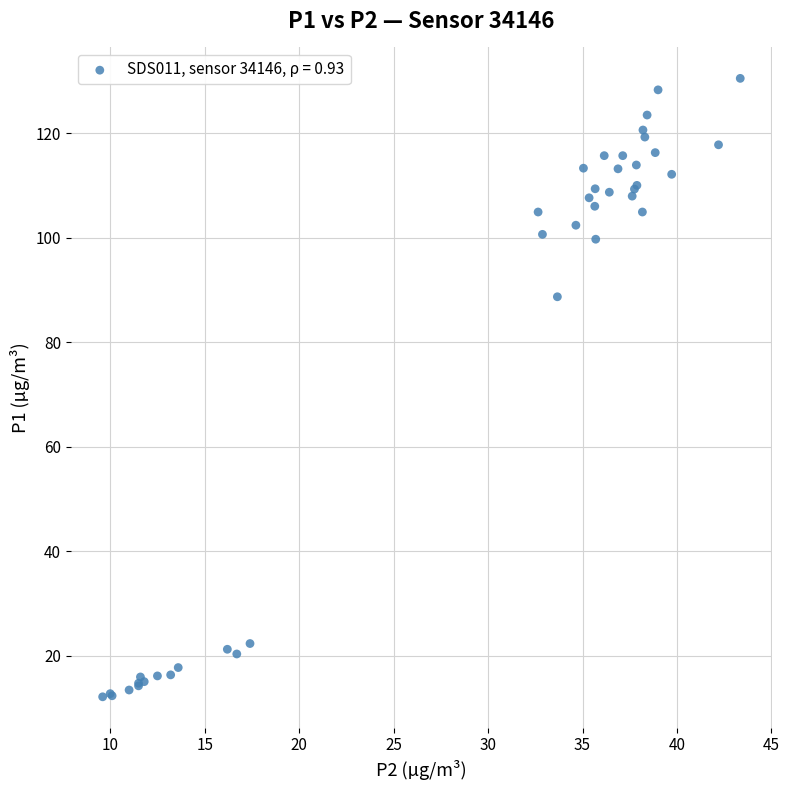

What Y value in the scatter plot is closest to 71?

88.7